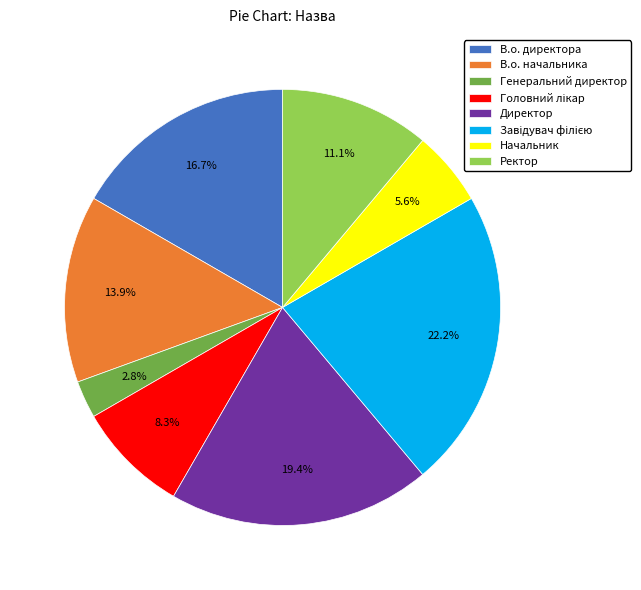

Which slice is the smallest?

Генеральний директор